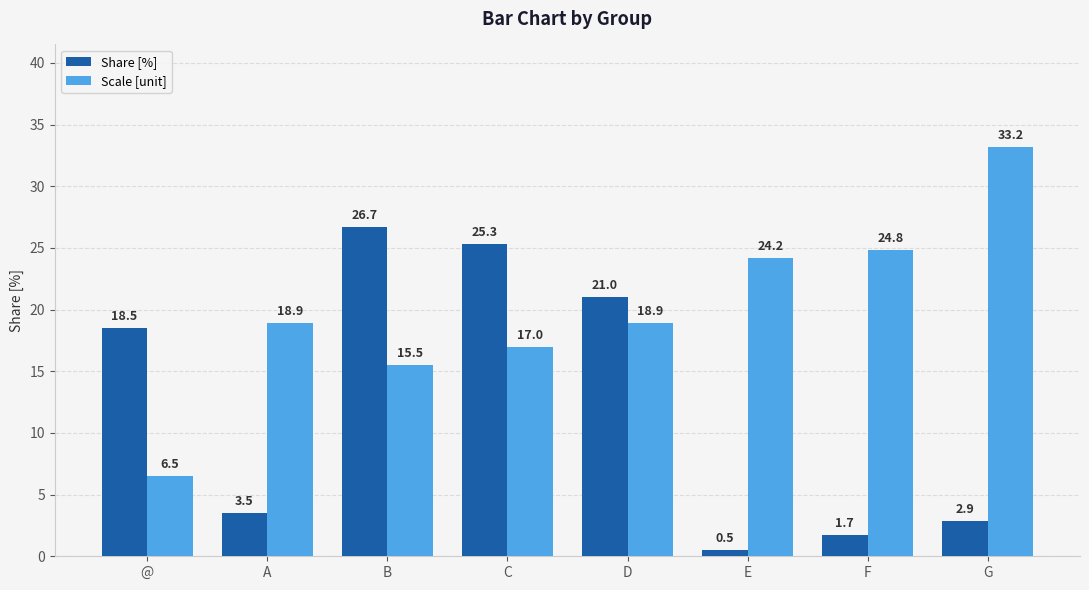

At which category does the chart reach its minimum across all series?

E